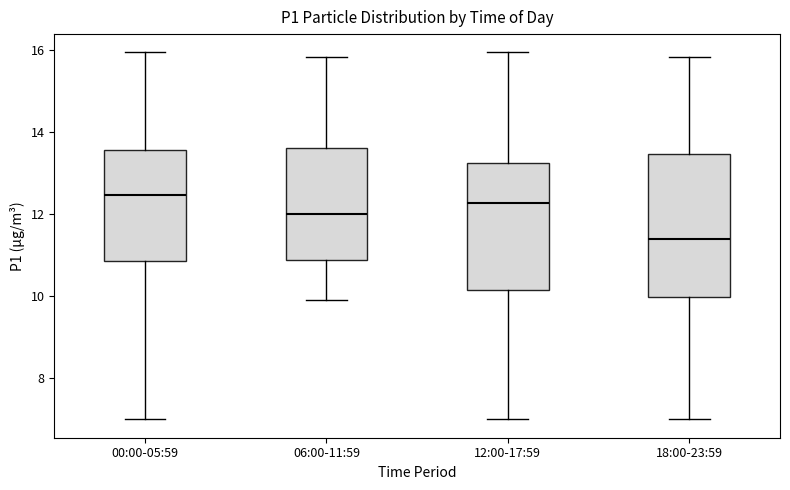

Reading left to right, read every box against the y-axis: the position of its median line, the range the box covers, and the ends of its whiskers. The values are not printed on the chart, so give them approximately, as read against the axis.

00:00-05:59: median 12.4, box 10.8 to 13.6, whiskers 7.0 to 16.0
06:00-11:59: median 12.0, box 10.8 to 13.6, whiskers 10.0 to 15.8
12:00-17:59: median 12.2, box 10.2 to 13.2, whiskers 7.0 to 16.0
18:00-23:59: median 11.4, box 10.0 to 13.4, whiskers 7.0 to 15.8